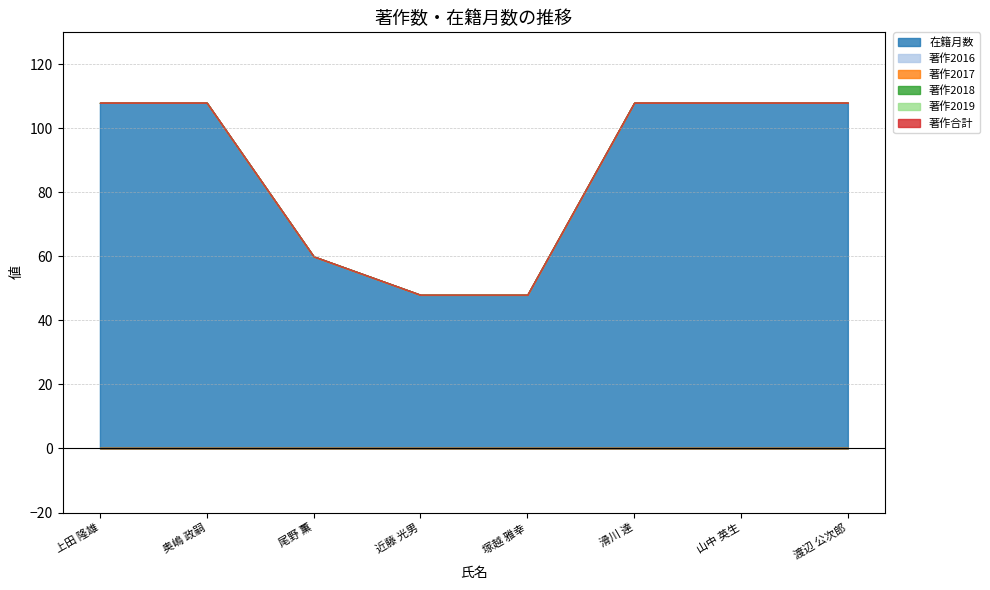

What is the difference between the highest and lowest values at 渡辺 公次郎?

108